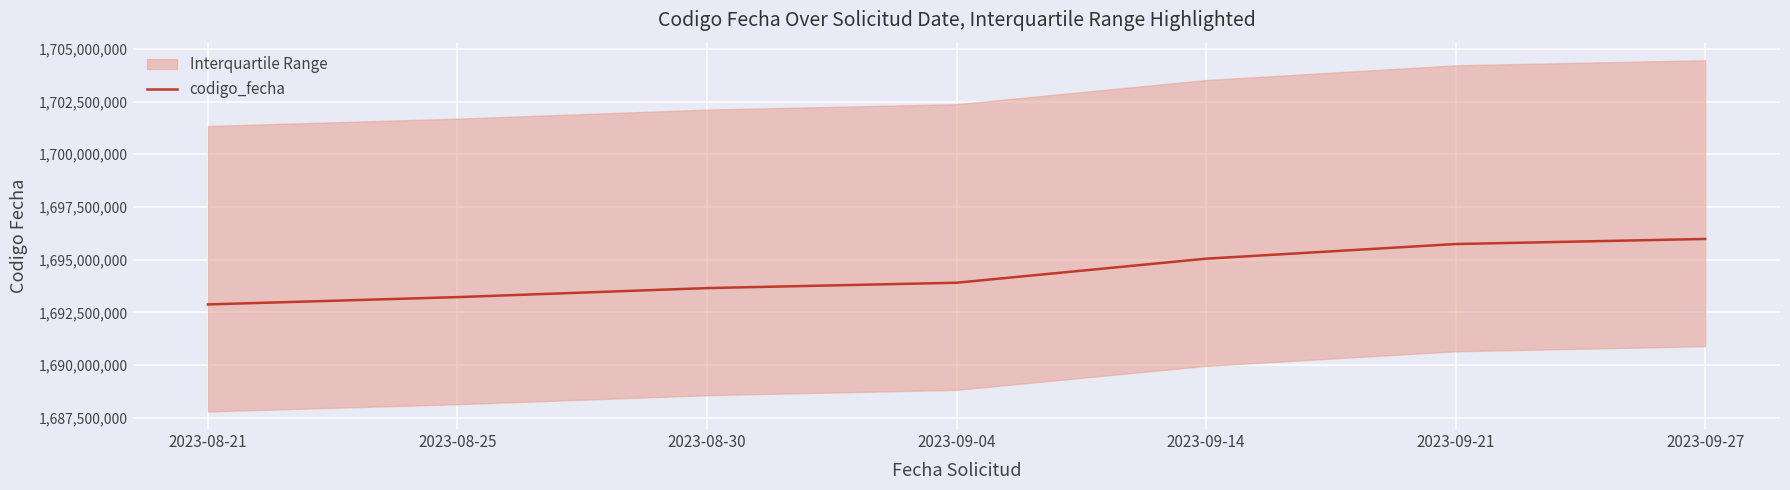

Reading right to left, list all the values displayed in this chart.

1695982470	1695741387	1695046961	1693905774	1693651702	1693223554	1692876886